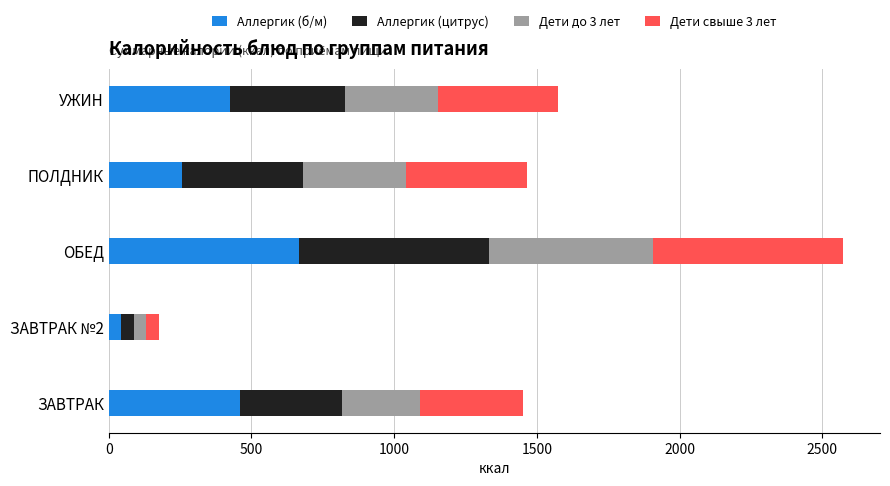

At which category is the sum across all series the highest?

ОБЕД